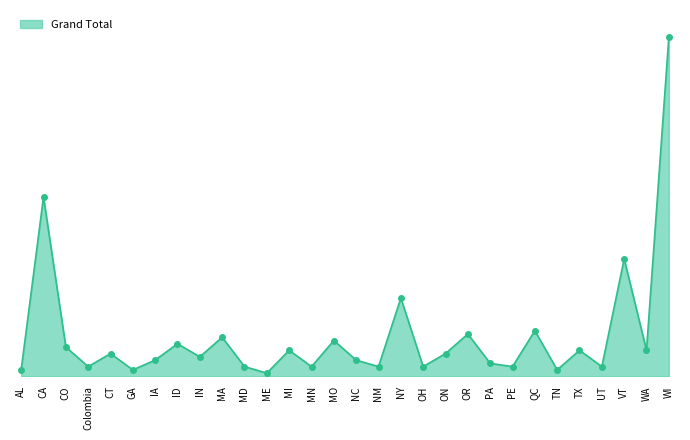

Does the chart have visible grid lines?

No